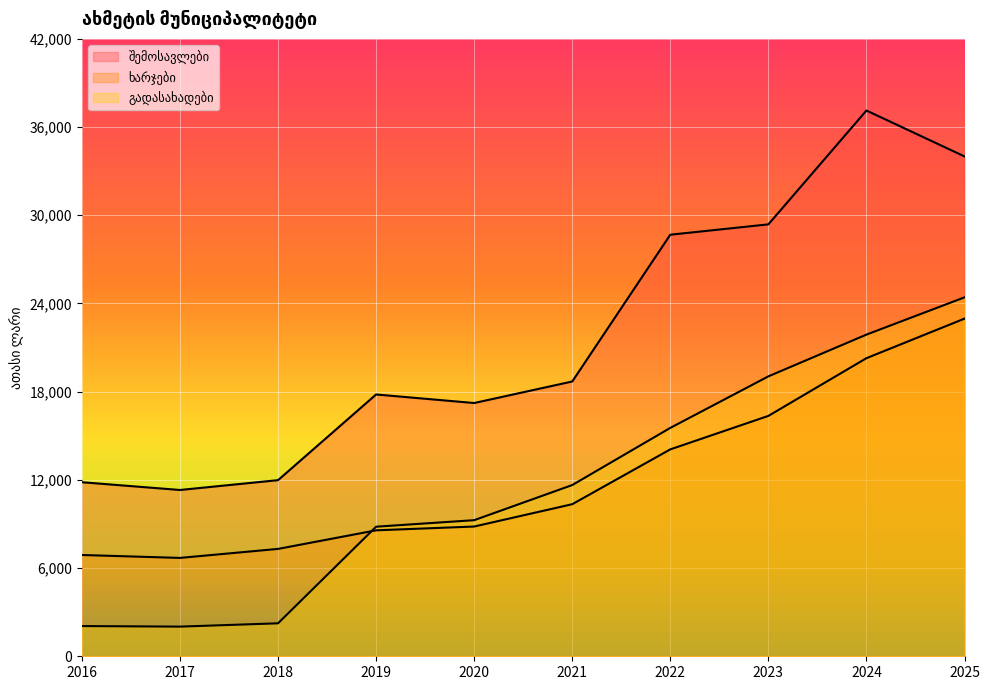

After their last crossing, which series has the higher values: ხარჯები or გადასახადები?

გადასახადები